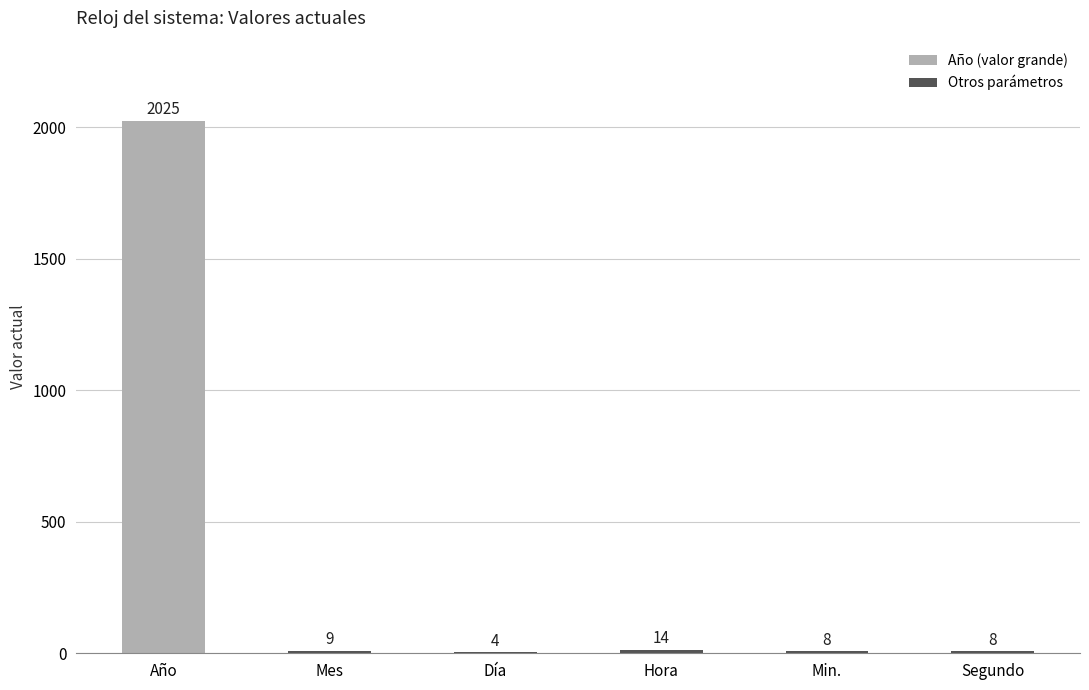

Are the bars horizontal?

No